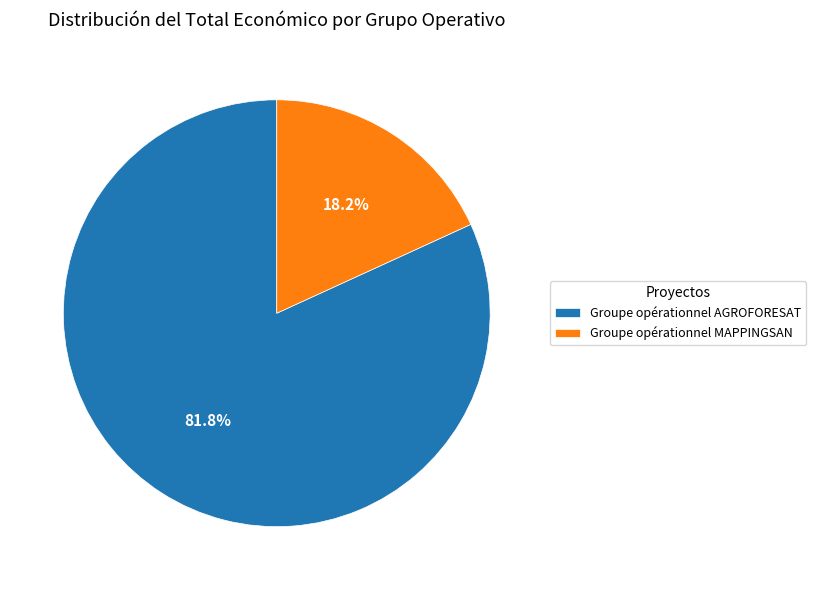

Which category has the smallest portion of the pie?

Groupe opérationnel MAPPINGSAN